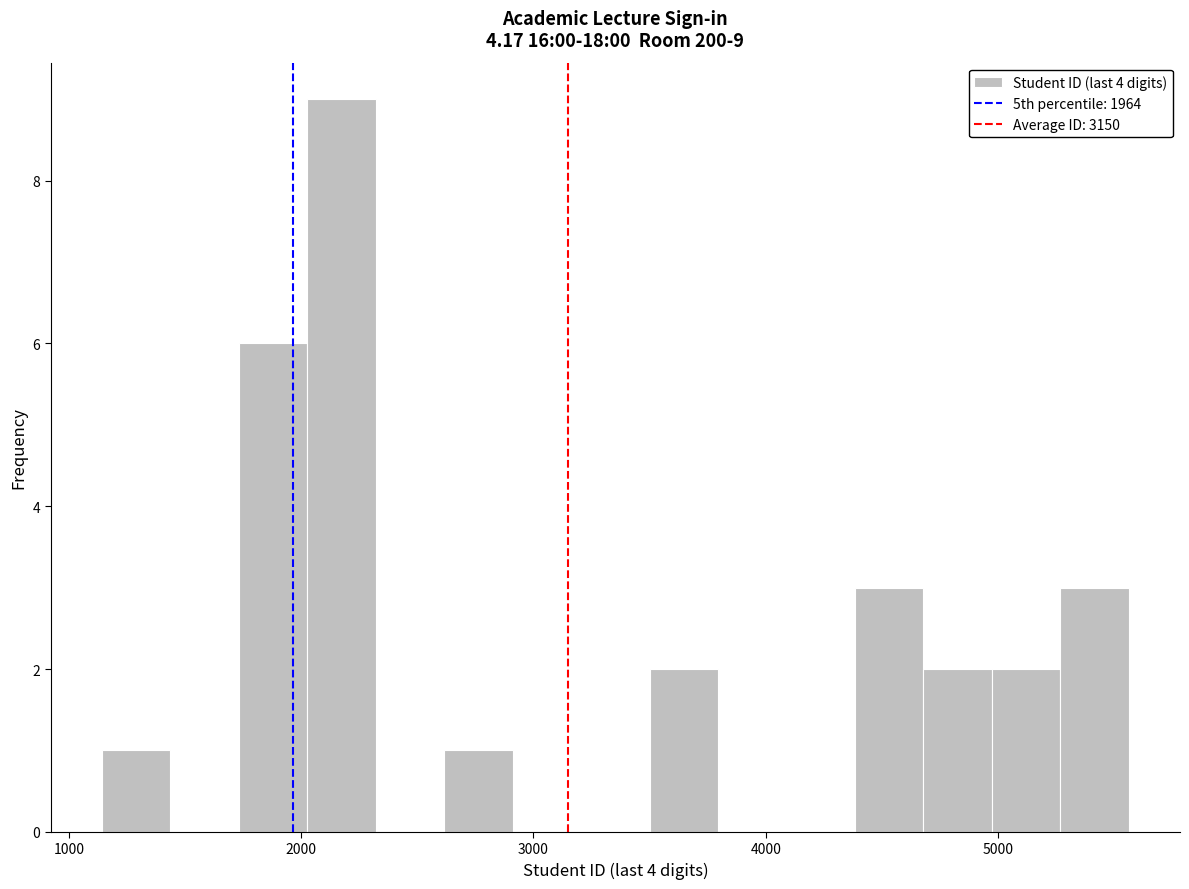

Read against the x-axis, roughly where is the centre of the tallest bar?

2200